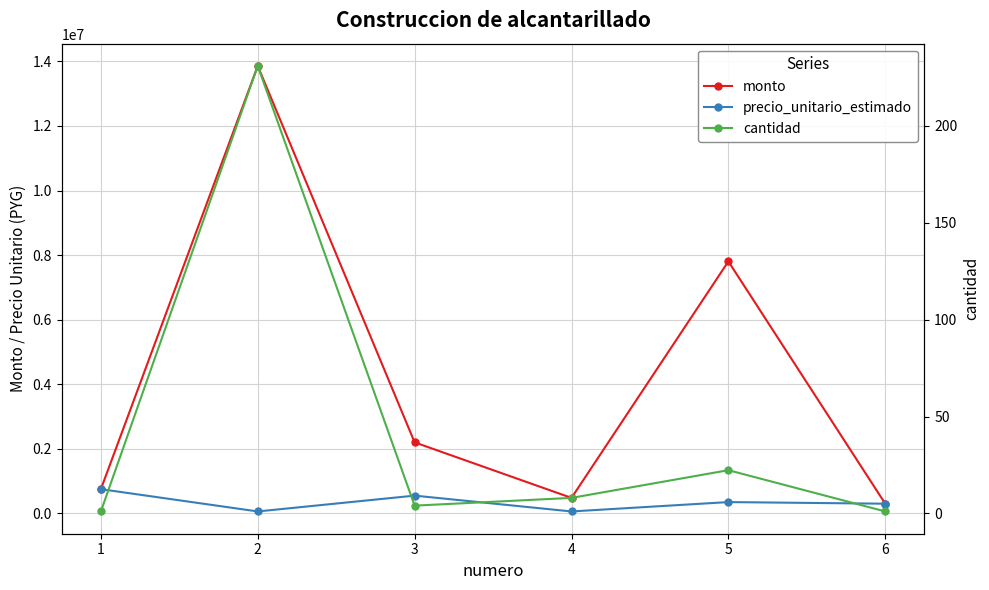

What is the difference between the cantidad values at 5 and 1?

21.3